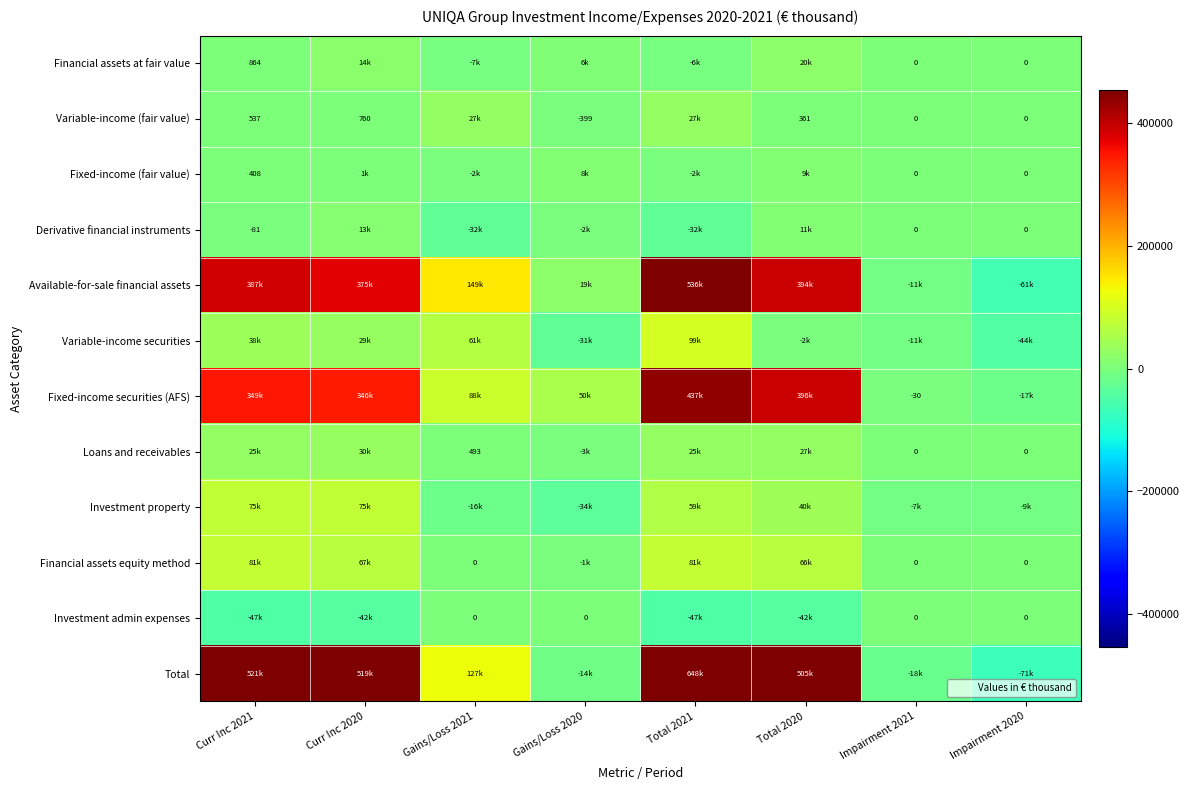

What is the difference between the Variable-income (fair value) values at Impairment 2020 and Curr Inc 2021?

537